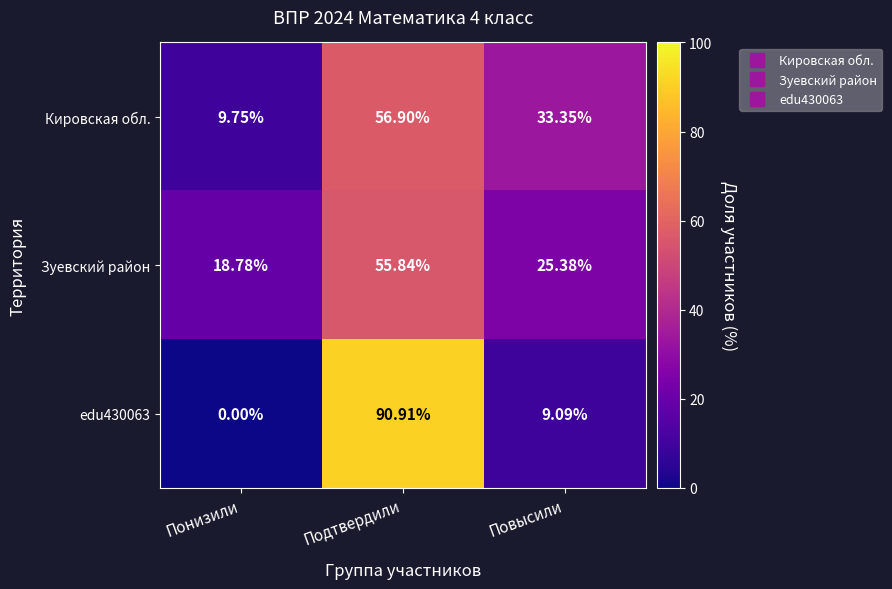

Between Понизили and Повысили, which series saw the biggest shift?

Кировская обл.